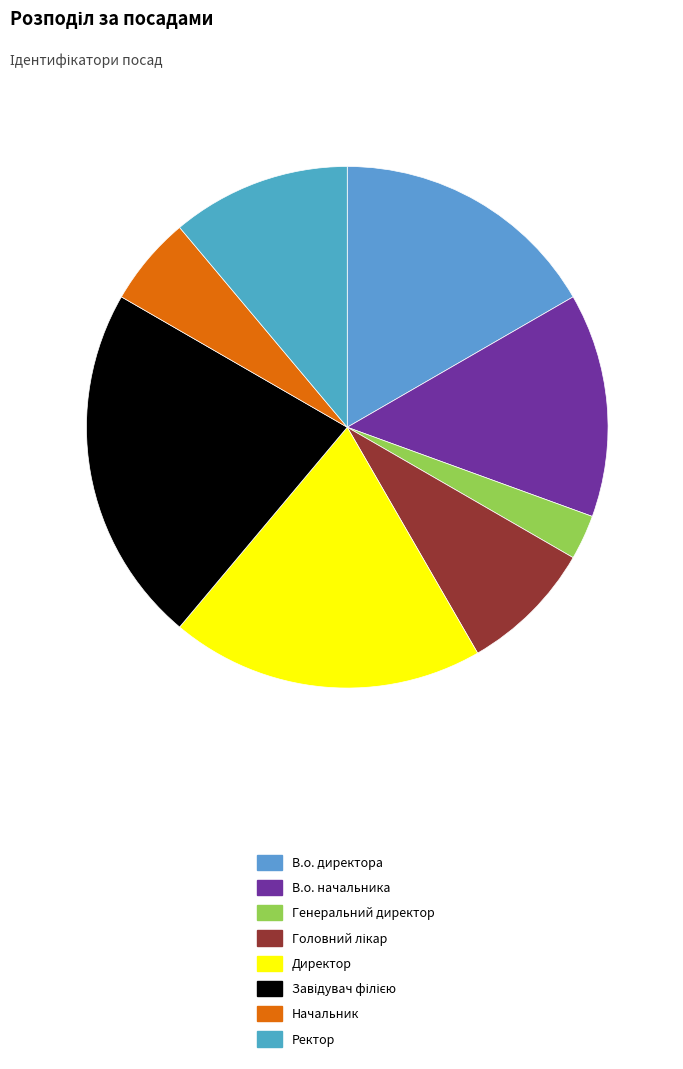

Count the number of slices in the pie.

8